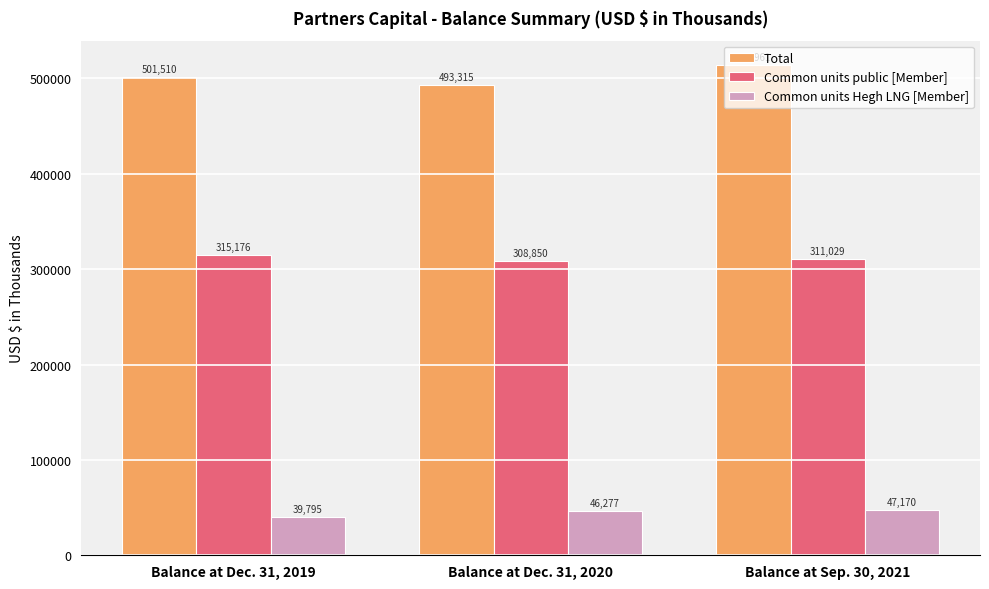

Count the Common units Hegh LNG [Member] values in the range 39795 to 47170.

3